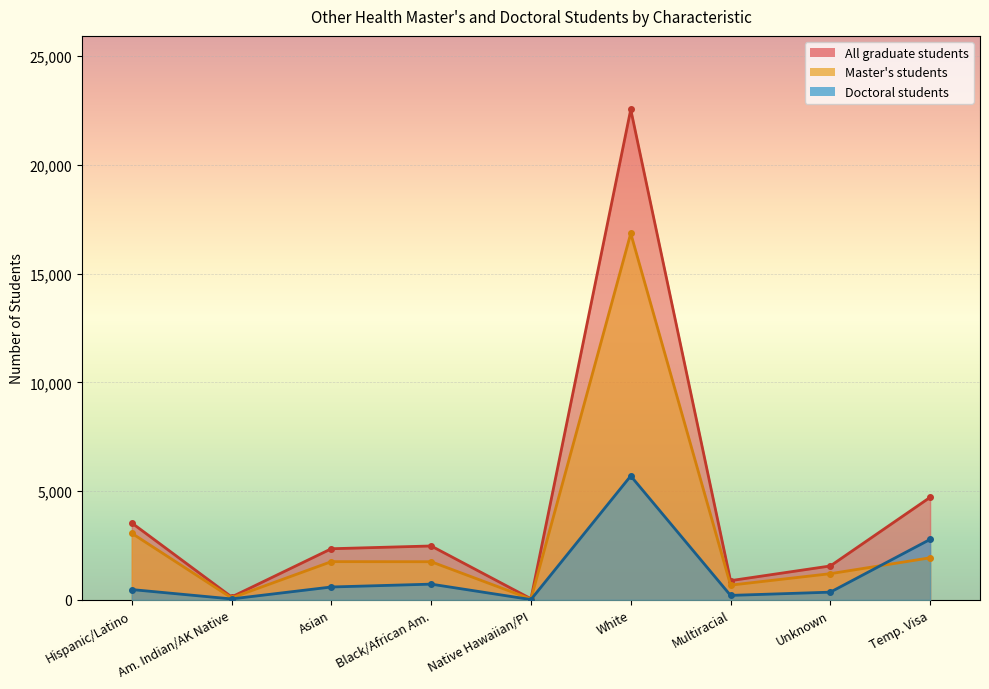

What is the average value of the Doctoral students series?

1210